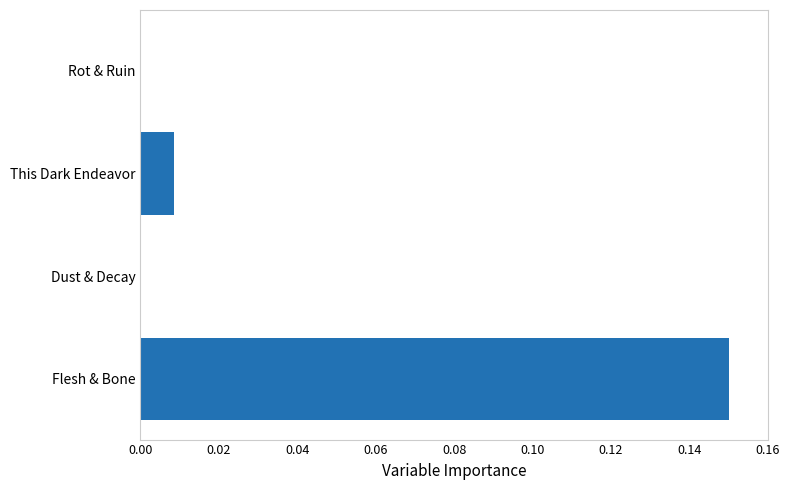

The value at Rot & Ruin is 0.0. True or false?

True